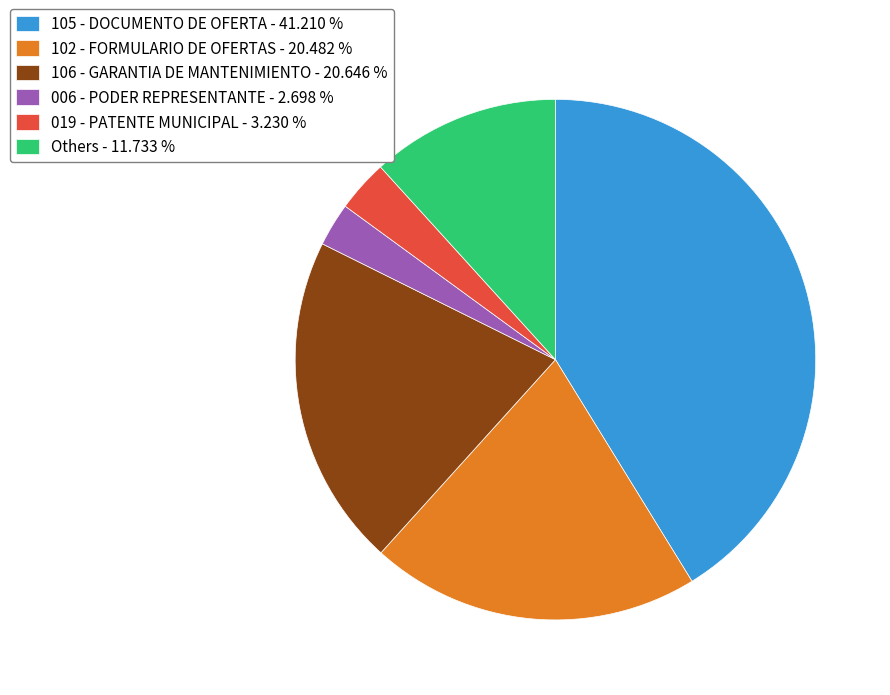

Does any single category account for the majority?

No